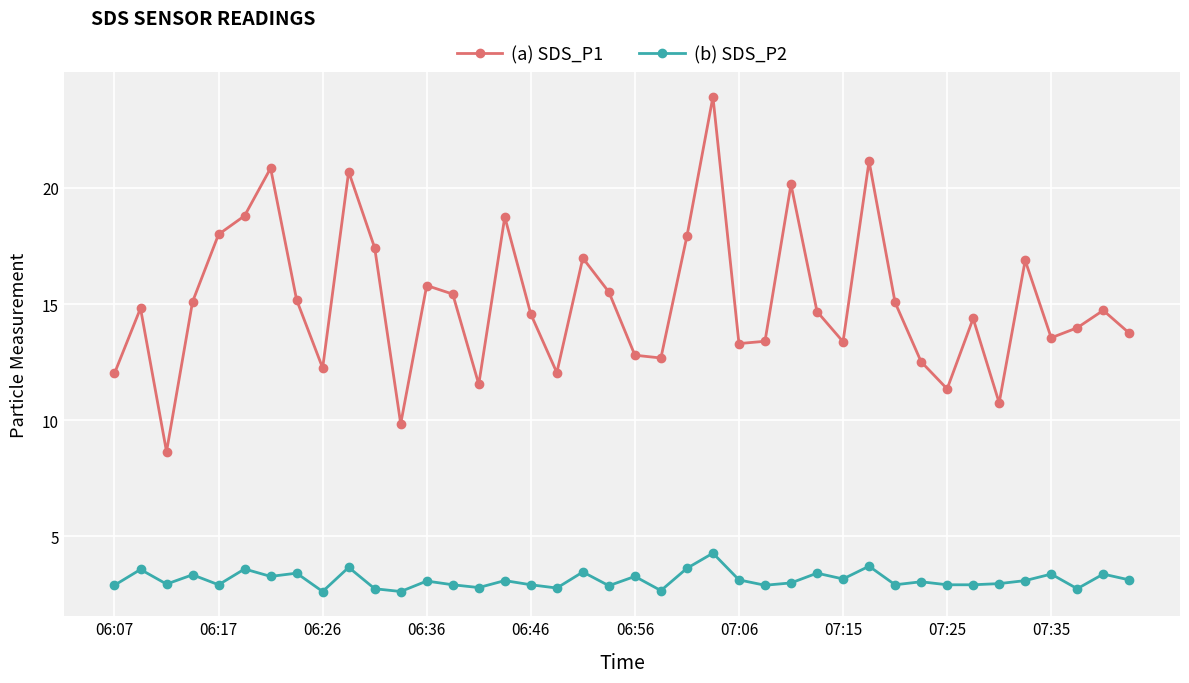

How many interior local peaks does the (a) SDS_P1 series have?

12